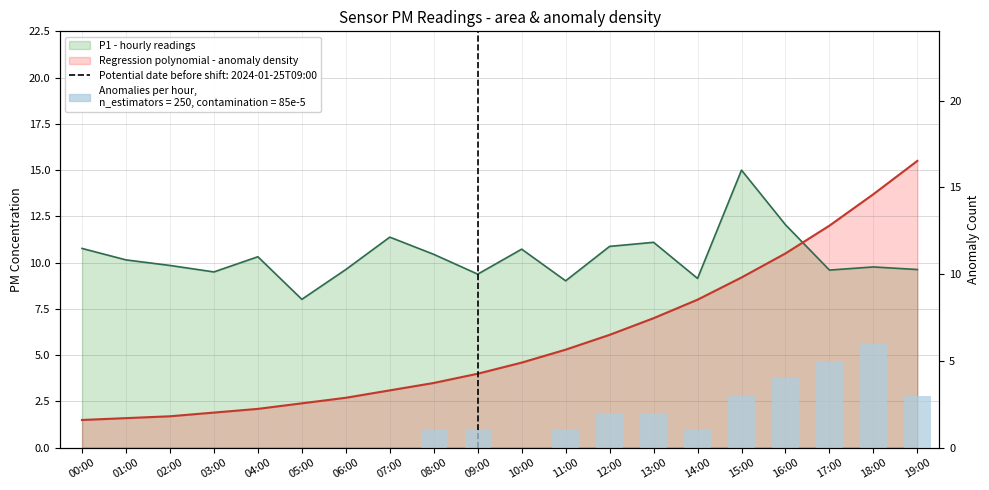

Does the chart contain stacked bars?

No